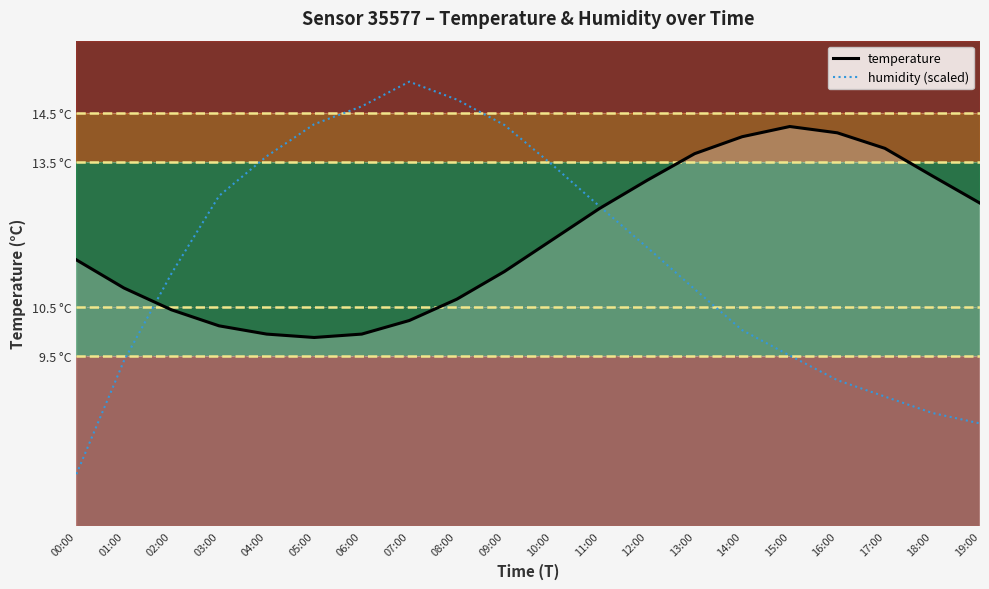

Does the chart display data point markers on the line(s)?

No